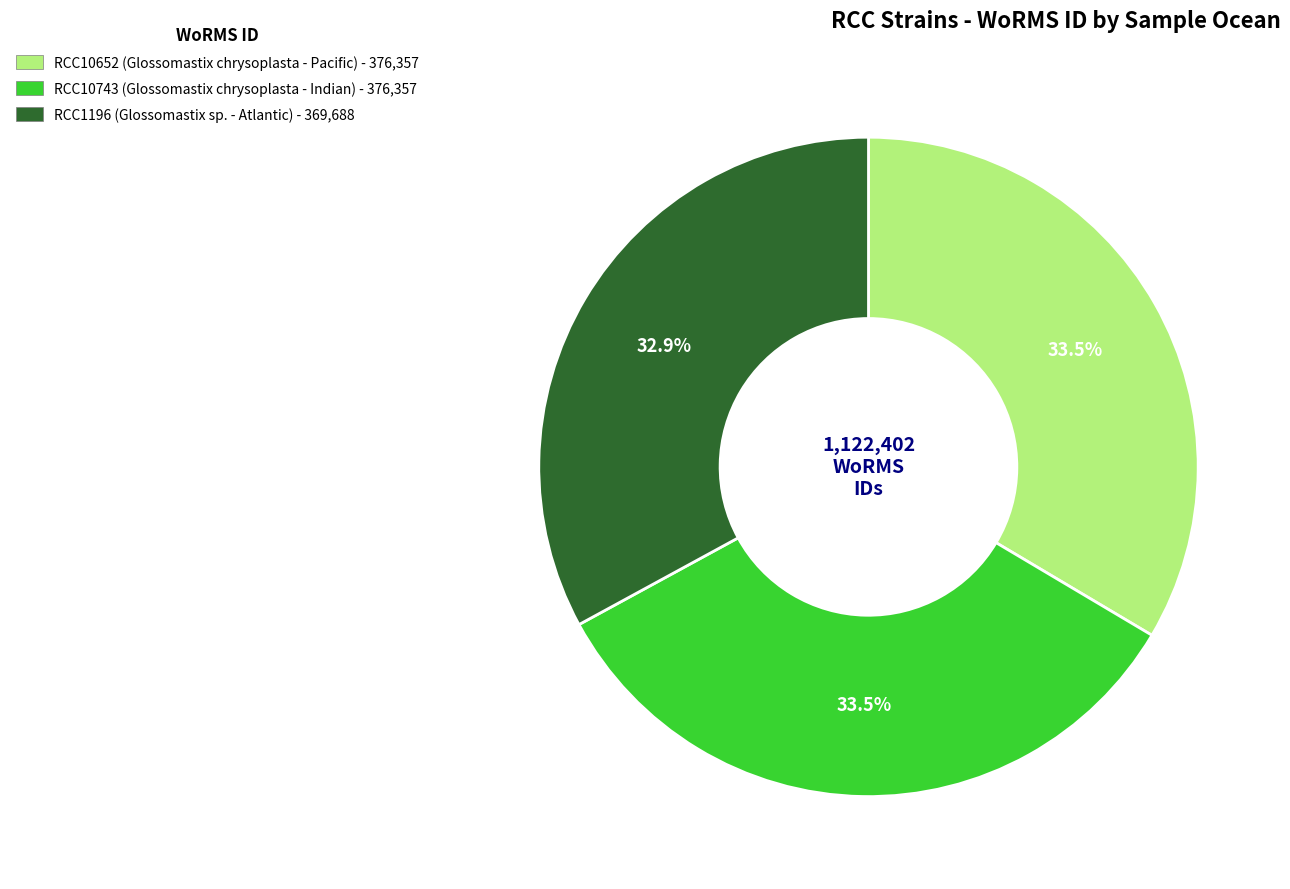

Is there a majority slice in this chart?

No